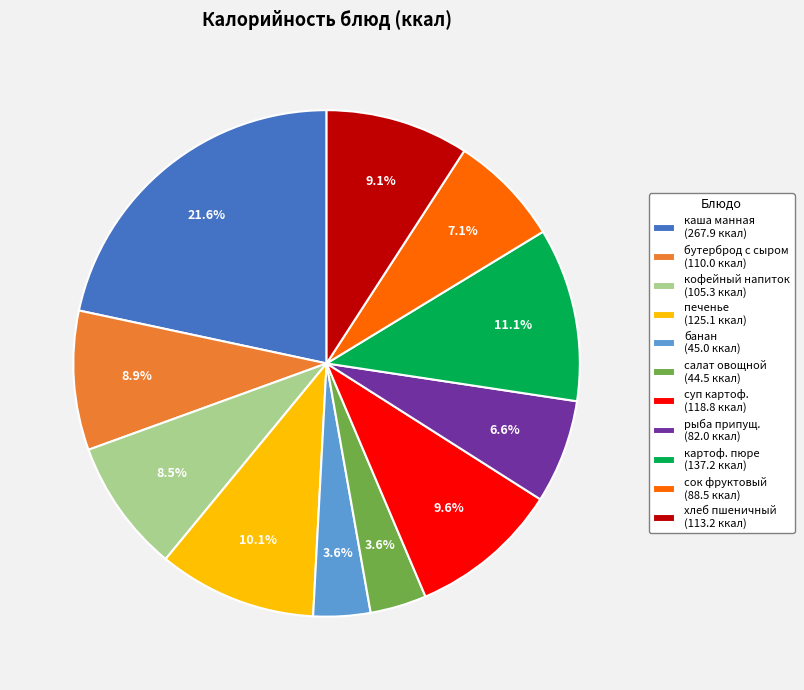

Is there any slice that represents more than half of the pie?

No